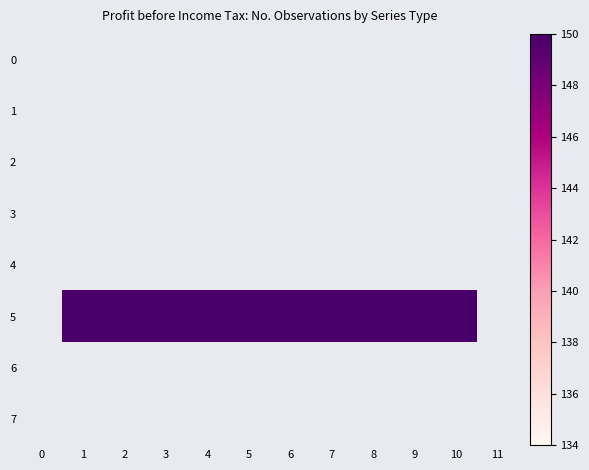

Which has a higher value, 4 or 2?

2